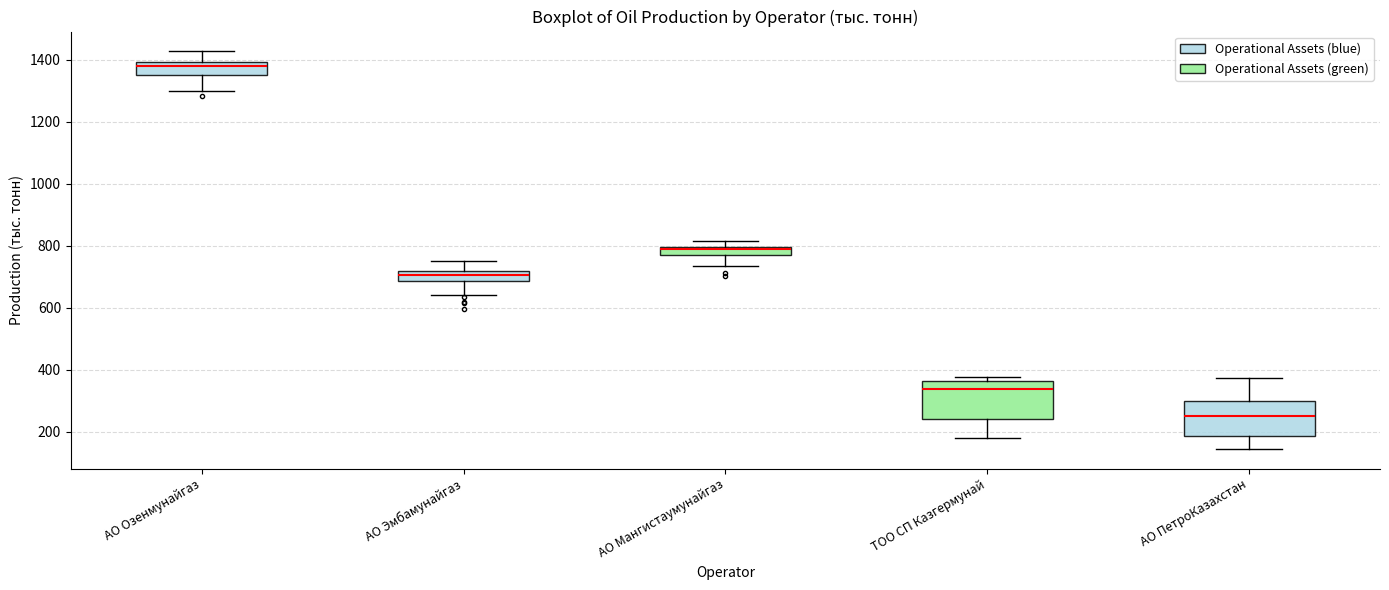

Where is the lower edge of the box for АО Мангистаумунайгаз on the y-axis? The values are not printed on the chart, so give them approximately, as read against the axis.

780